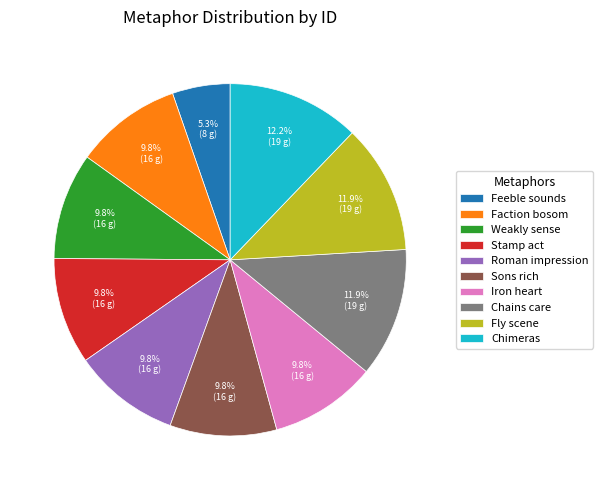

What percentage is NOT represented by Iron heart?

90.2%